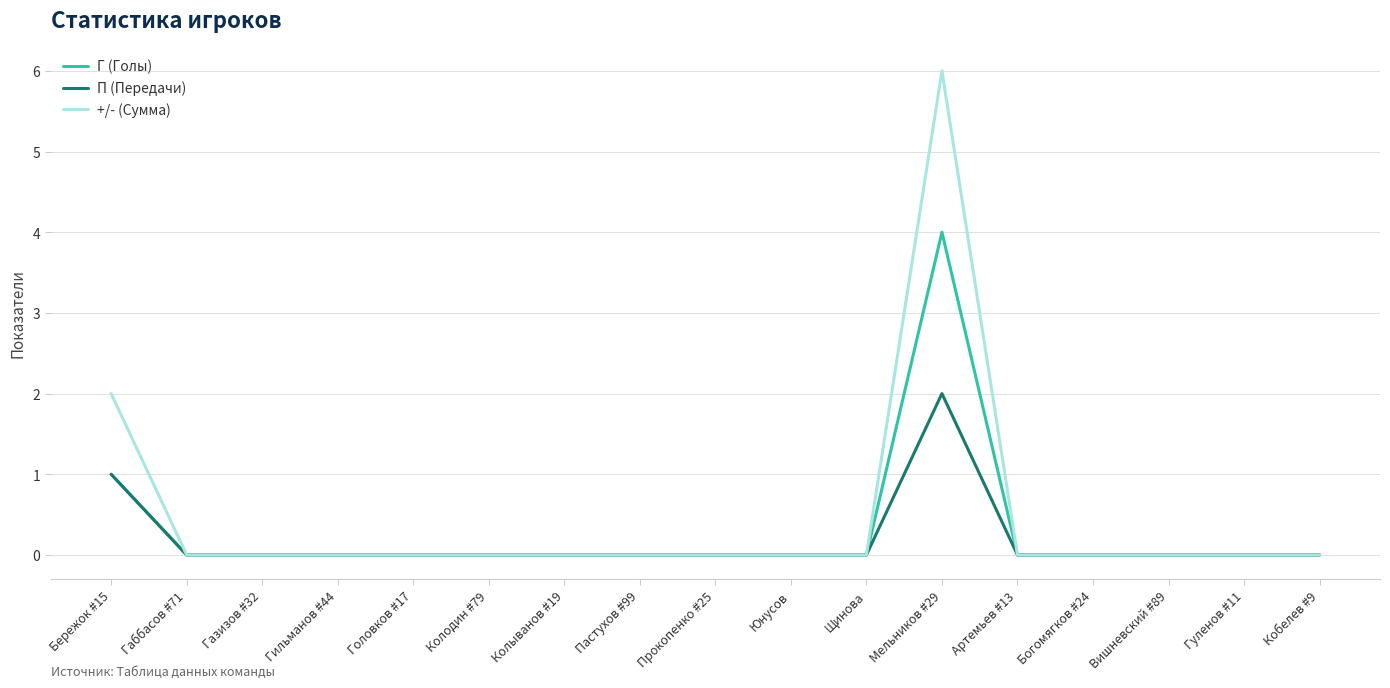

Rank the series by their maximum value, from highest to lowest.

+/- (Сумма), Г (Голы), П (Передачи)